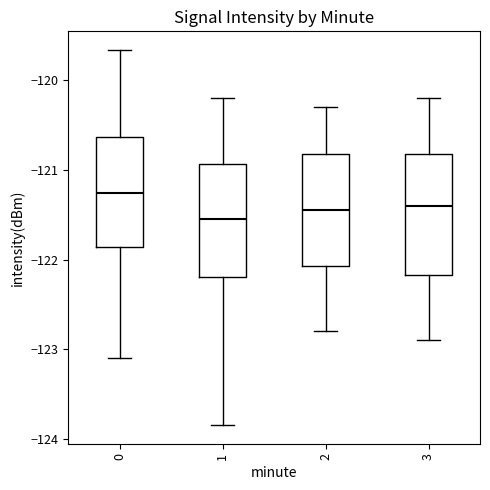

Reading left to right, transcribe this box plot: for each box, give where its median line is, the range the box spans, and where its two whiskers end, as read against the y-axis. The values are not printed on the chart, so give them approximately, as read against the axis.

0: median -121.3, box -121.9 to -120.6, whiskers -123.1 to -119.7
1: median -121.5, box -122.2 to -120.9, whiskers -123.8 to -120.2
2: median -121.4, box -122.1 to -120.8, whiskers -122.8 to -120.3
3: median -121.4, box -122.2 to -120.8, whiskers -122.9 to -120.2